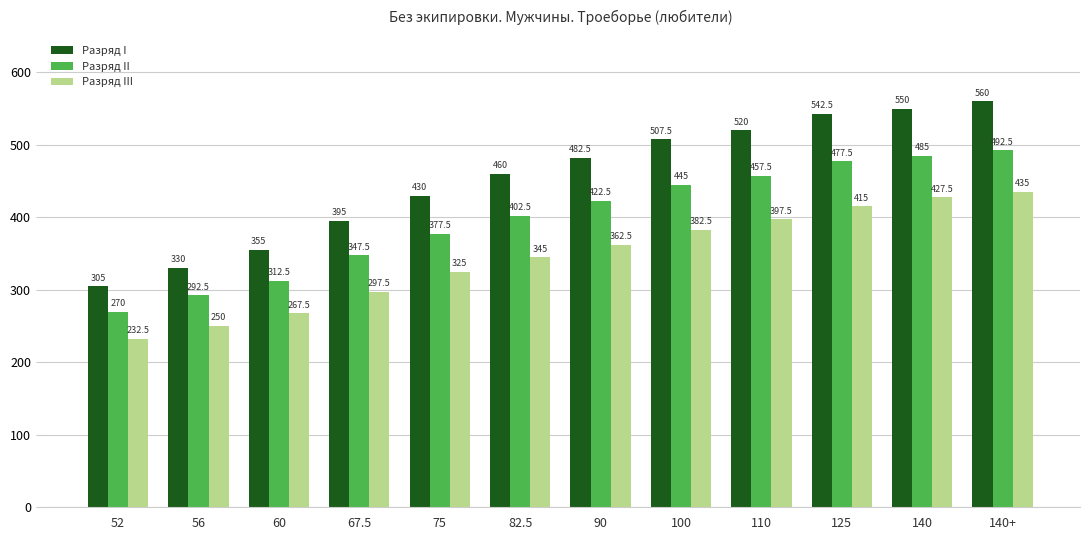

Which label corresponds to the smallest value in the chart?

52